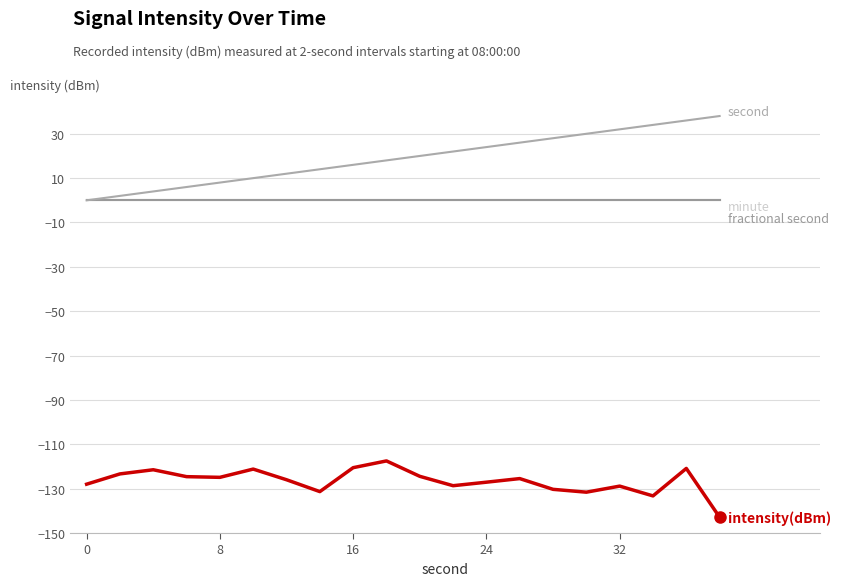

How many data points does each series have?

20